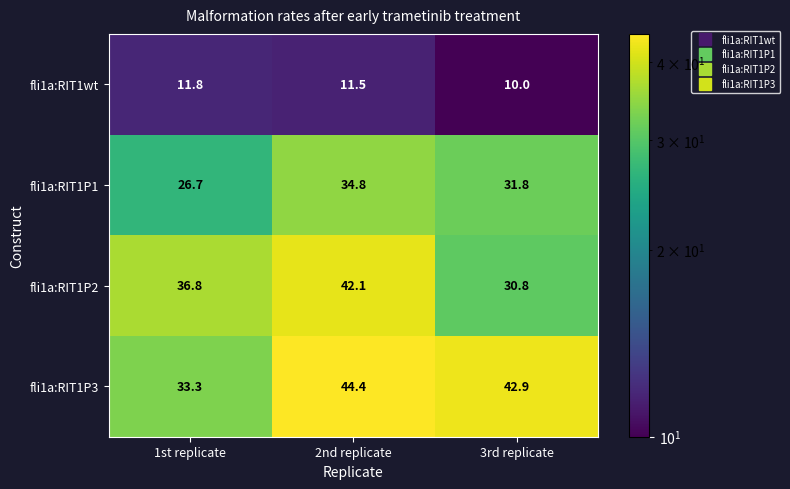

Which series changed the most between 1st replicate and 2nd replicate?

fli1a:RIT1P3